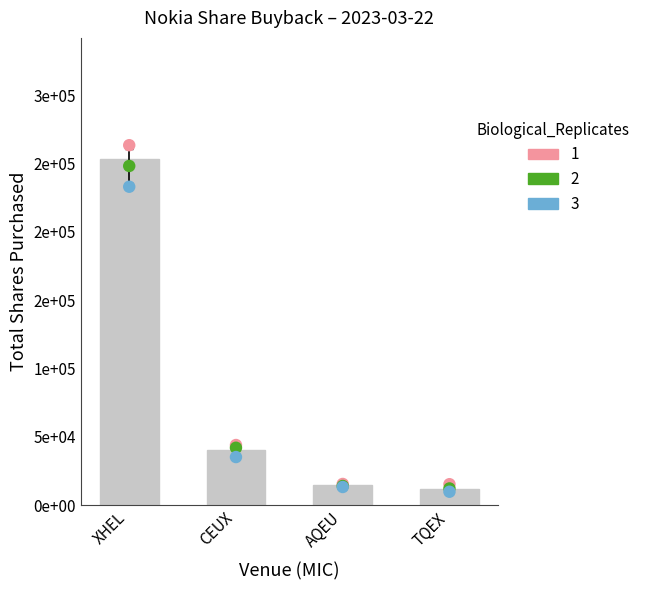

What is the change in value from CEUX to TQEX?

-28016